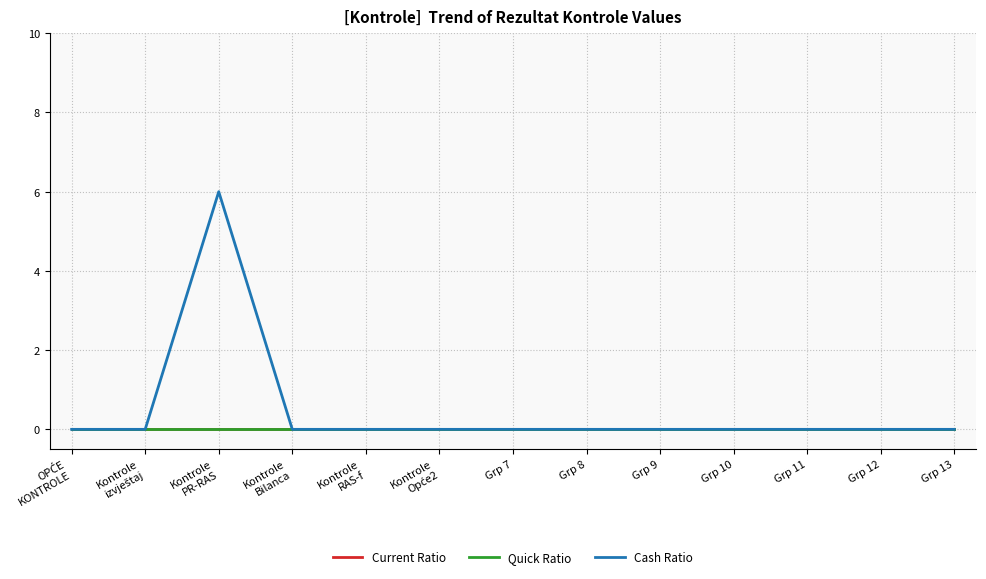

Does the chart have visible grid lines?

Yes